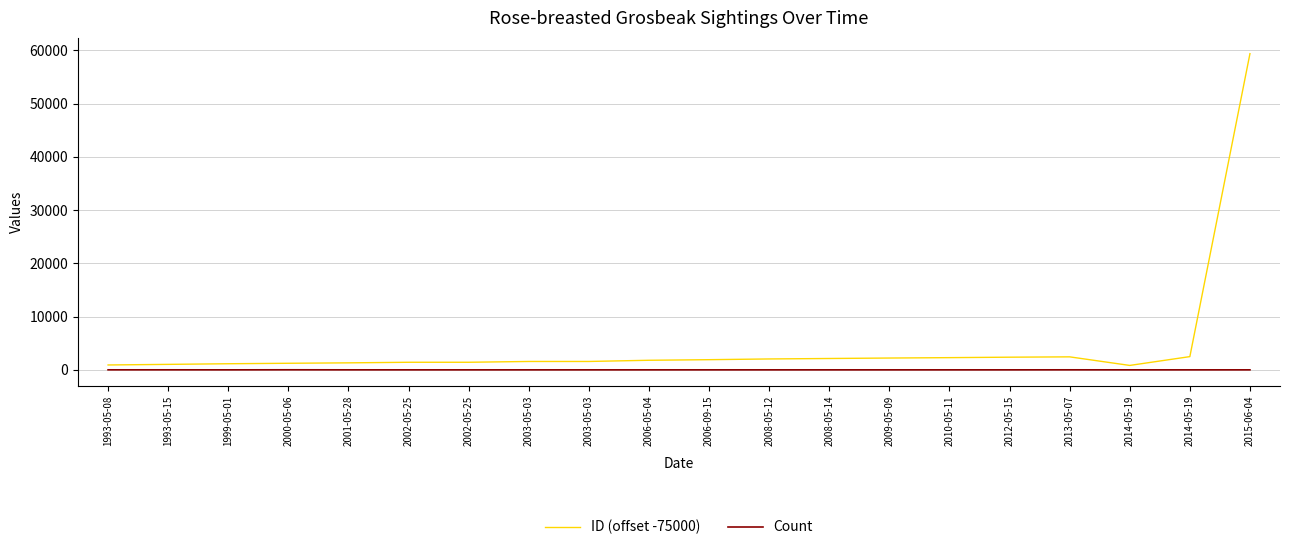

What is the difference between the highest and lowest values at 2014-05-19?

831